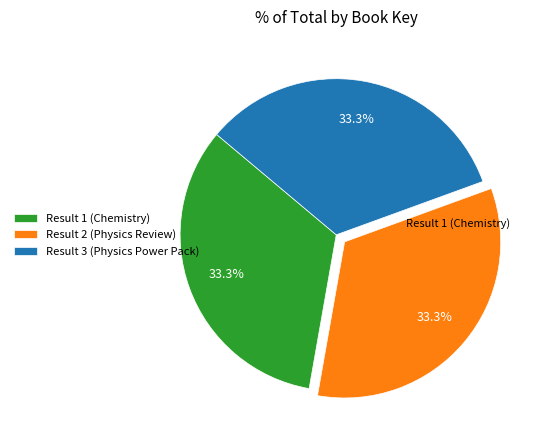

What percentage is NOT represented by Result 2 (Physics Review)?

66.7%